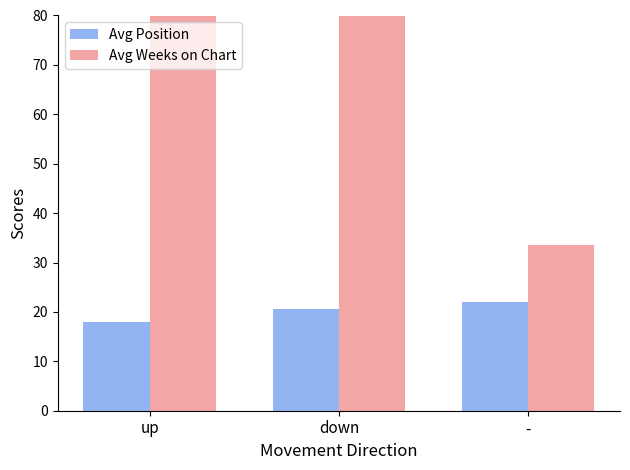

Where does the Avg Position series first go above 20?

down